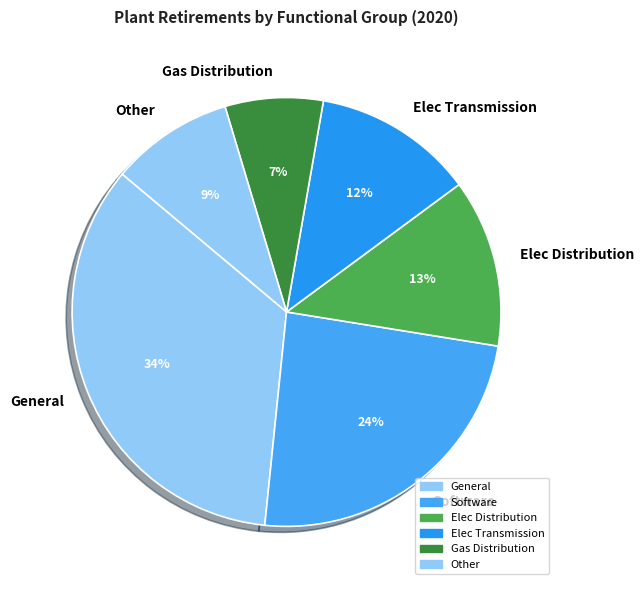

Count the number of slices in the pie.

6